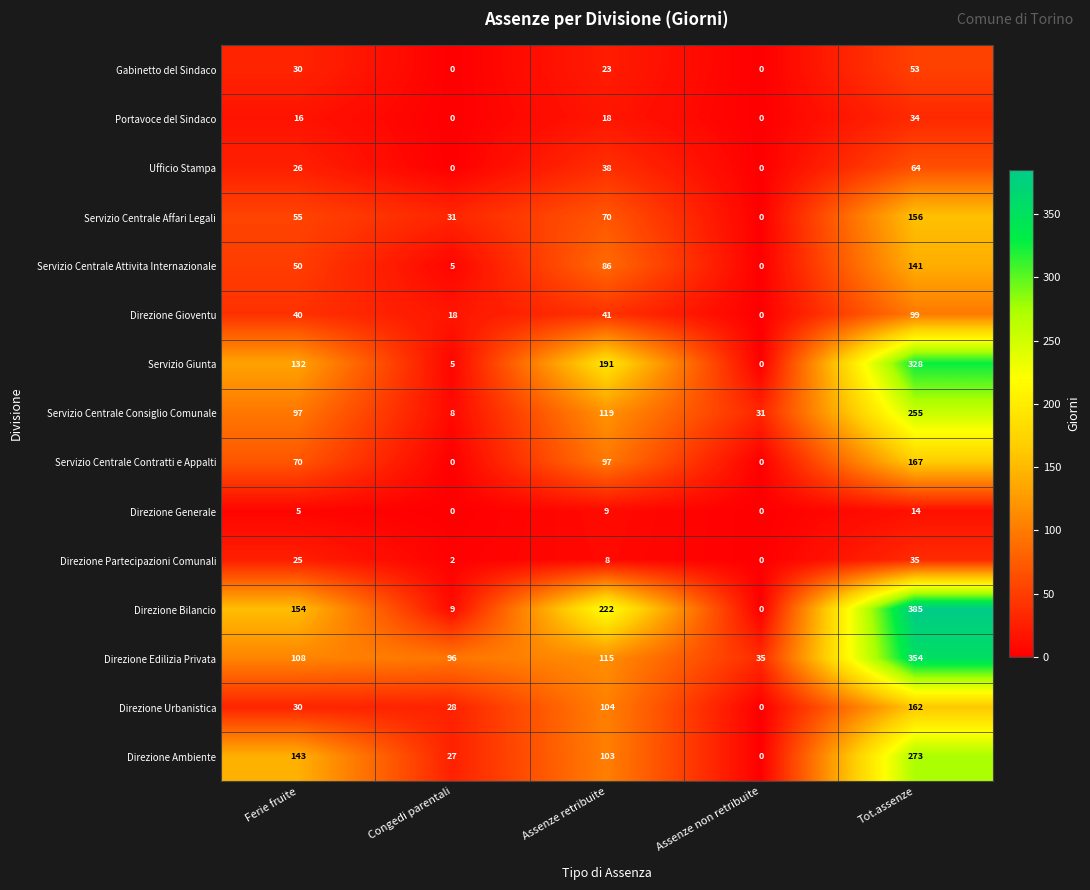

Is it true that Direzione Gioventu equals 26 at Congedi parentali?

False